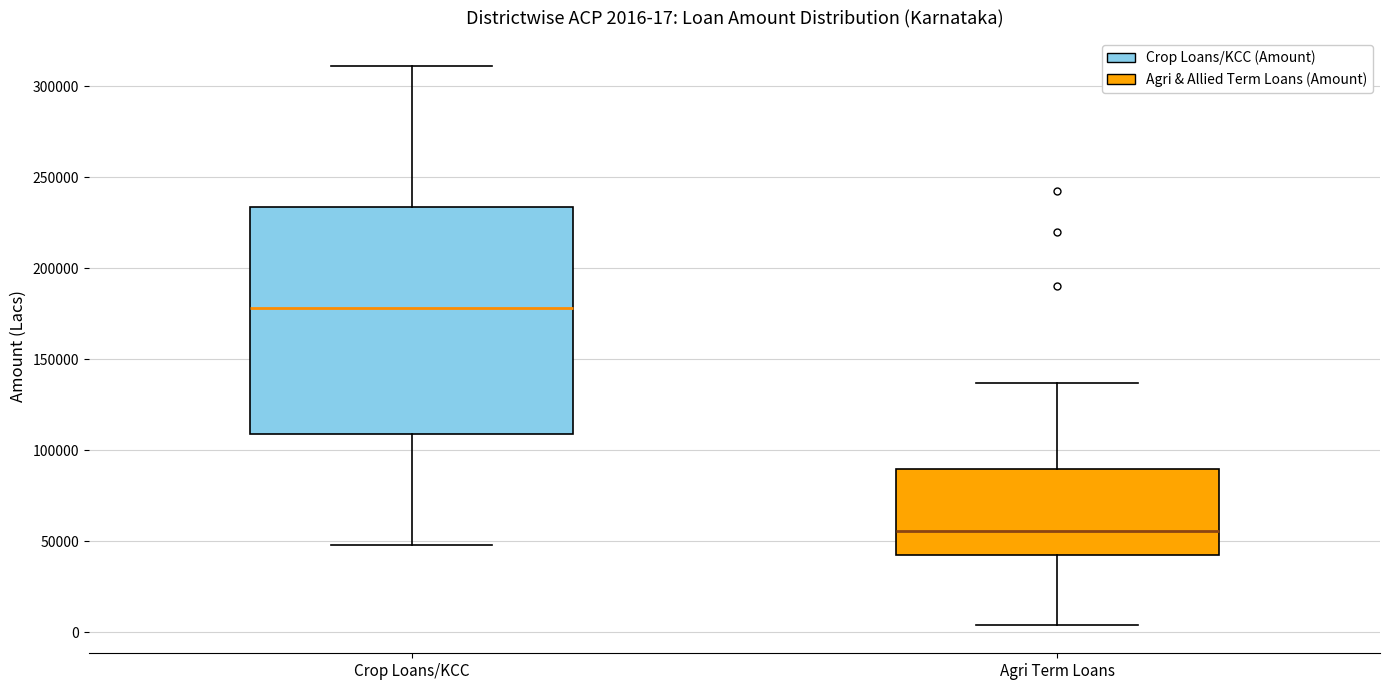

Comparing the boxes themselves (not the whiskers), which one is the tallest?

Crop Loans/KCC